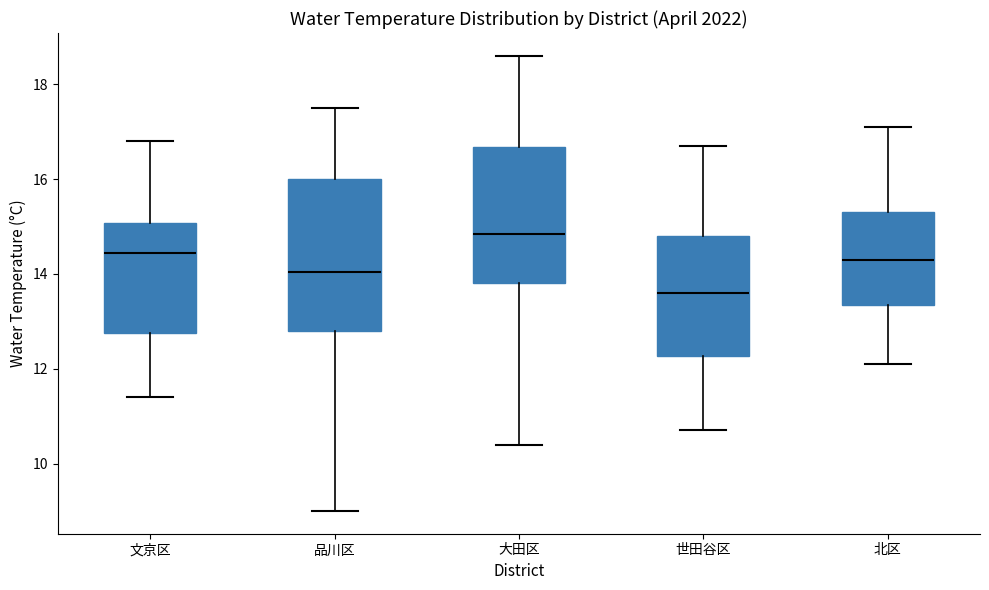

Which box's median line is the highest?

大田区